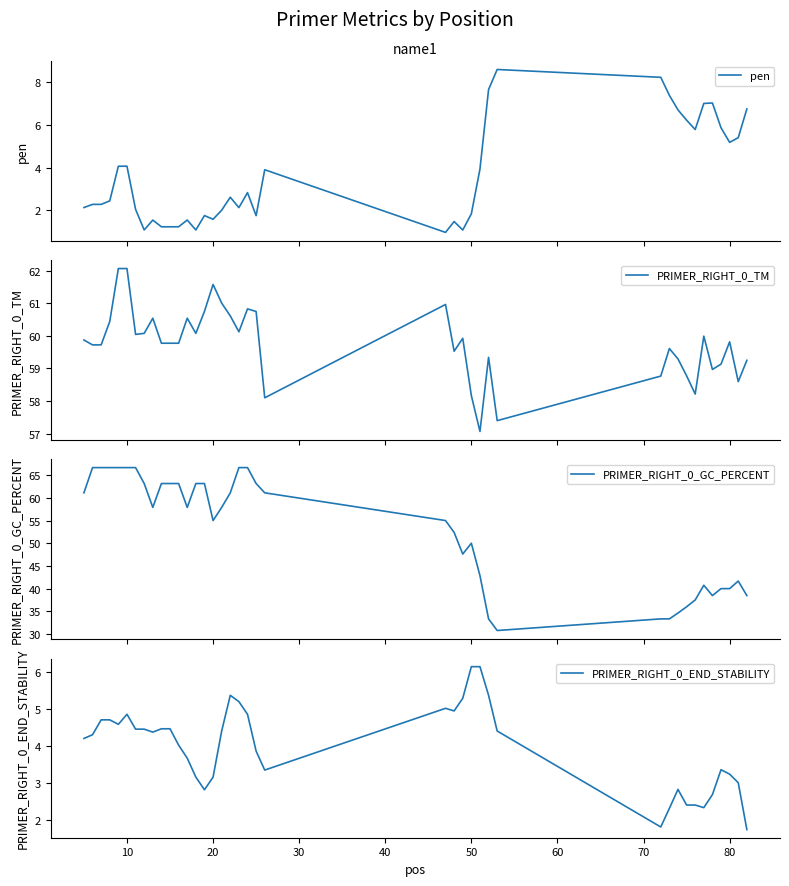

What are all the series names shown in the legend?

pen, PRIMER_RIGHT_0_TM, PRIMER_RIGHT_0_GC_PERCENT, PRIMER_RIGHT_0_END_STABILITY